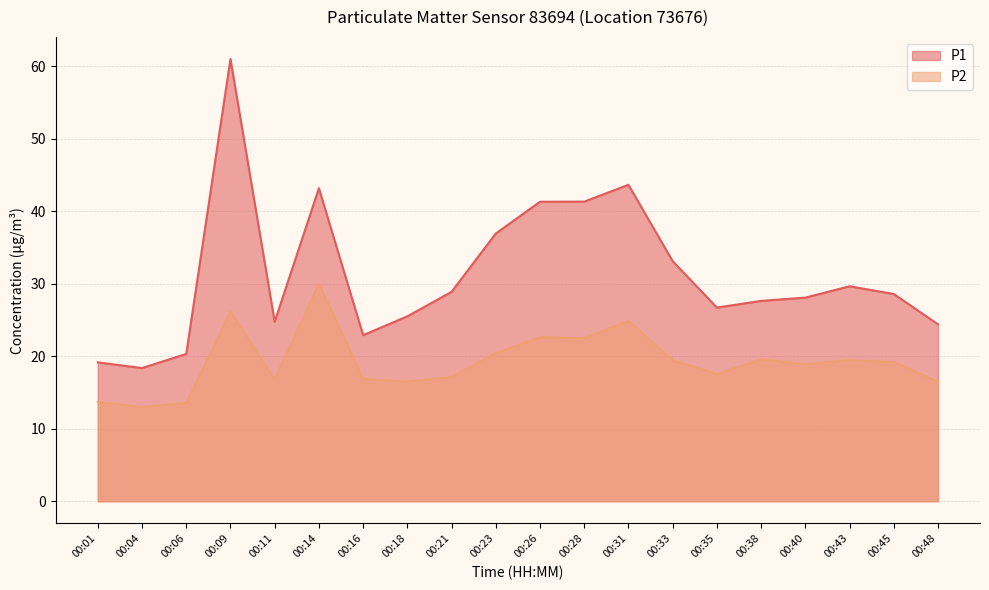

Reading left to right, transcribe all the data shown in this chart.

P1: 19.2	18.4	20.3	61.0	24.8	43.2	22.9	25.5	28.9	37.0	41.3	41.4	43.7	33.1	26.7	27.6	28.1	29.7	28.6	24.4
P2: 13.7	13.0	13.6	26.1	16.8	30.0	16.9	16.5	17.1	20.4	22.6	22.5	24.9	19.4	17.6	19.6	18.9	19.5	19.2	16.5